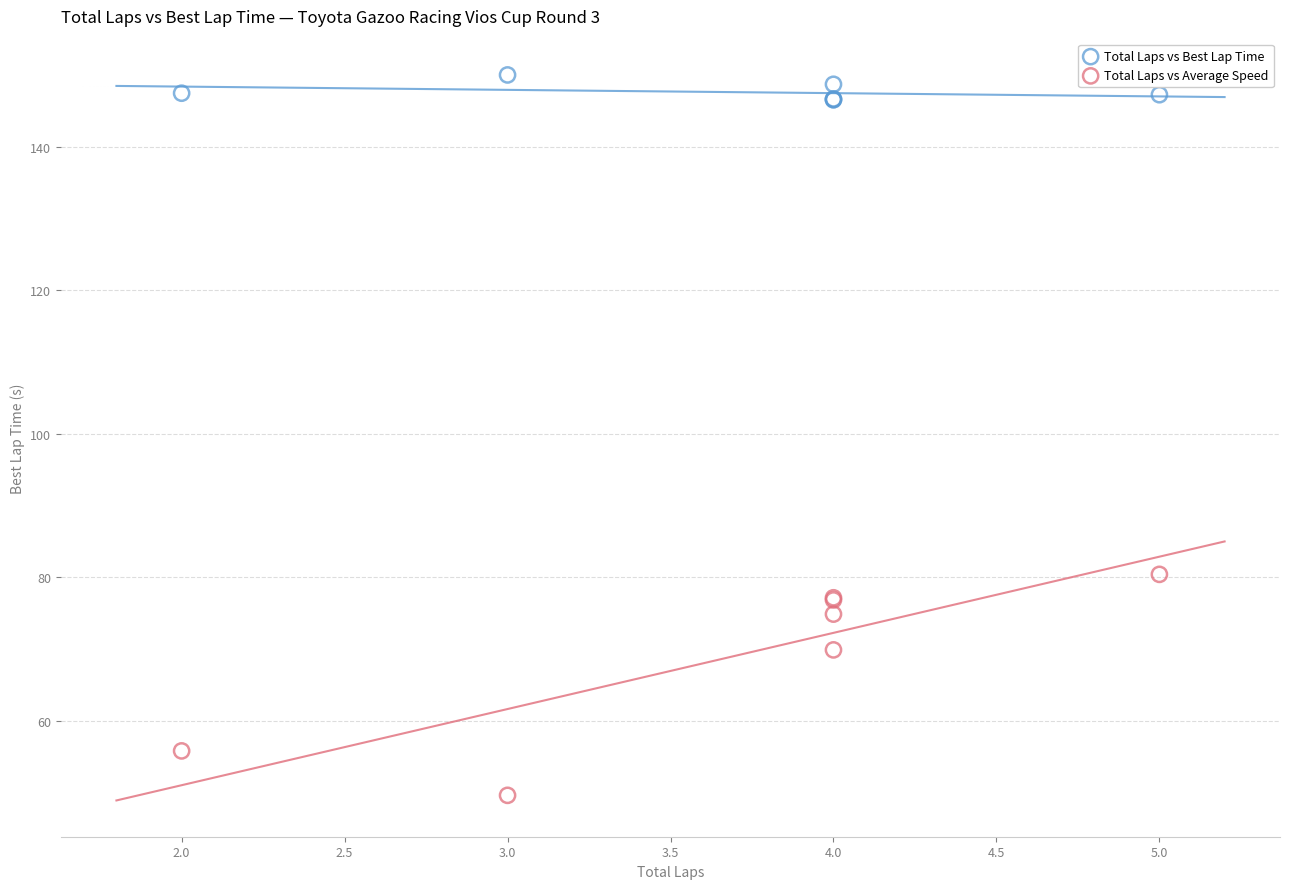

Which series contains the lowest Y value?

Total Laps vs Average Speed